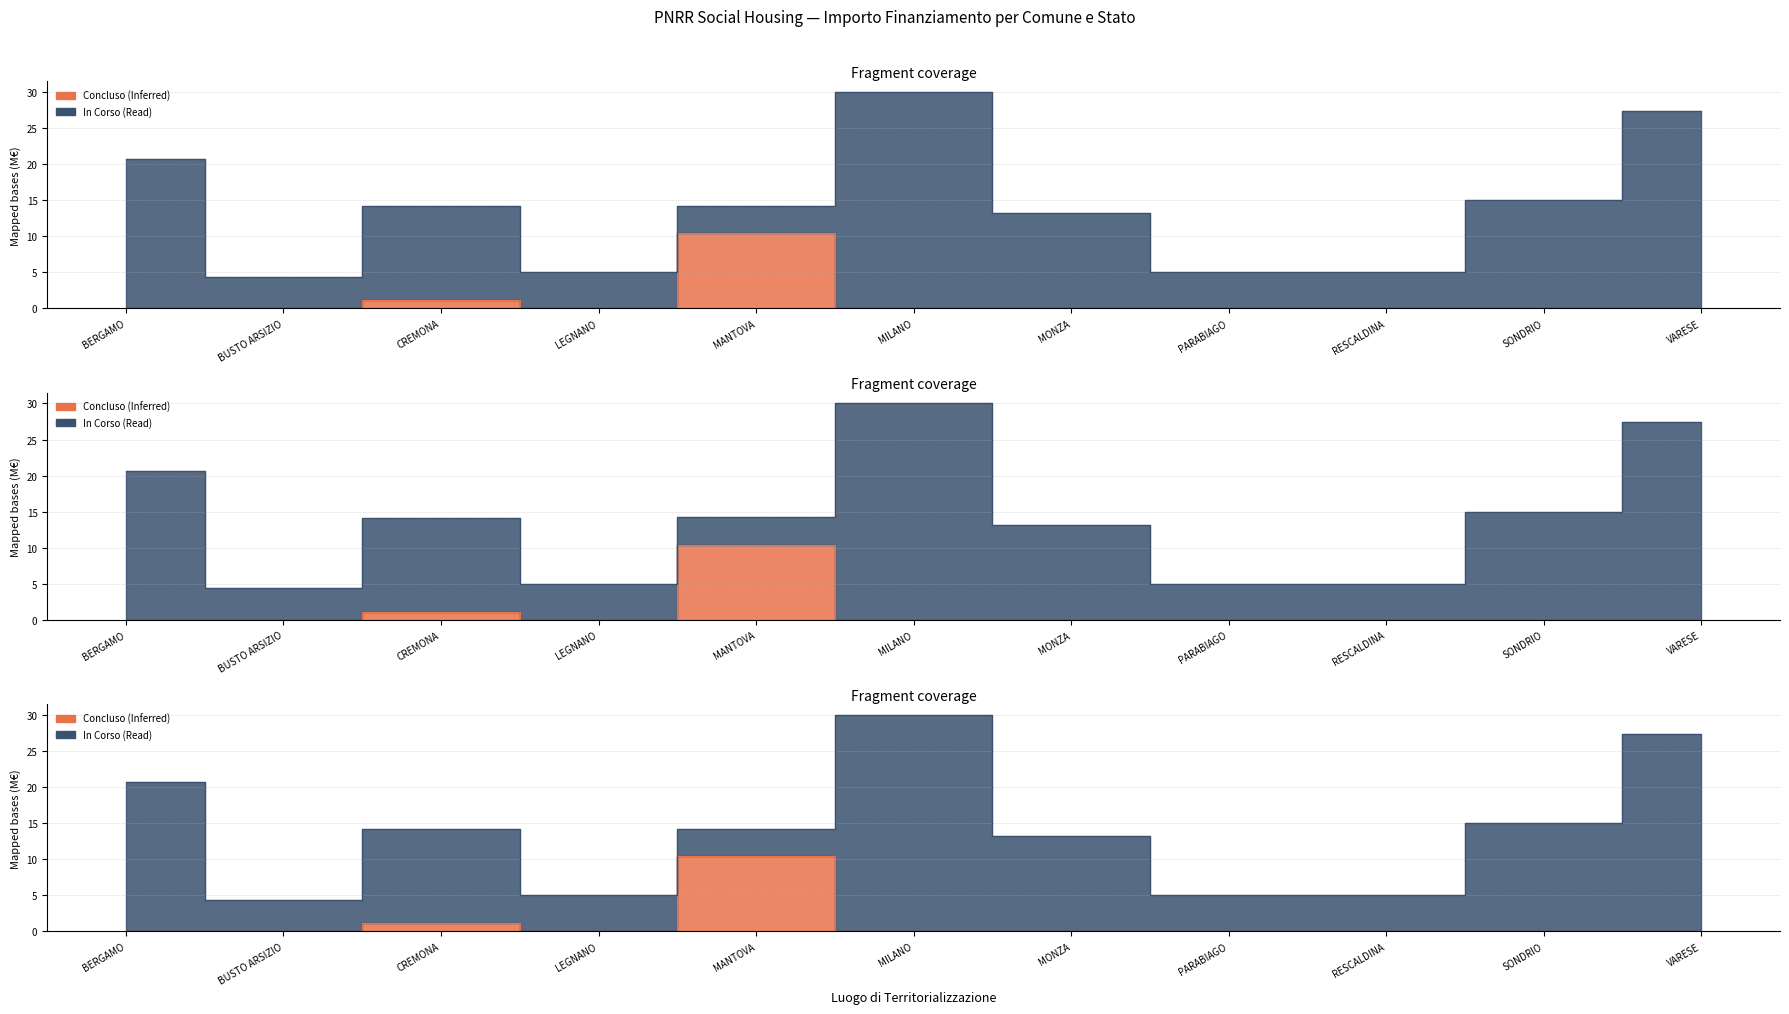

What is the greatest value displayed?

10.4